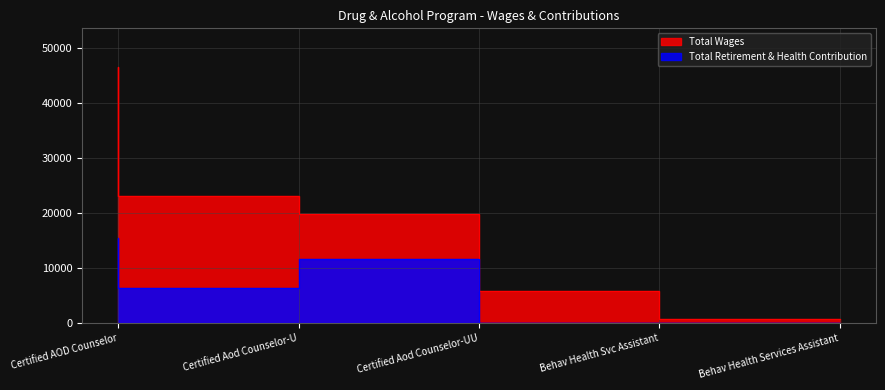

Reading left to right, transcribe all the data shown in this chart.

Total Wages: Certified AOD Counselor=46567	Certified Aod Counselor-U=23047	Certified Aod Counselor-UU=19814	Behav Health Svc Assistant=5900	Behav Health Services Assistant=870
Total Retirement & Health Contribution: Certified AOD Counselor=15467	Certified Aod Counselor-U=6401	Certified Aod Counselor-UU=11692	Behav Health Svc Assistant=0	Behav Health Services Assistant=0